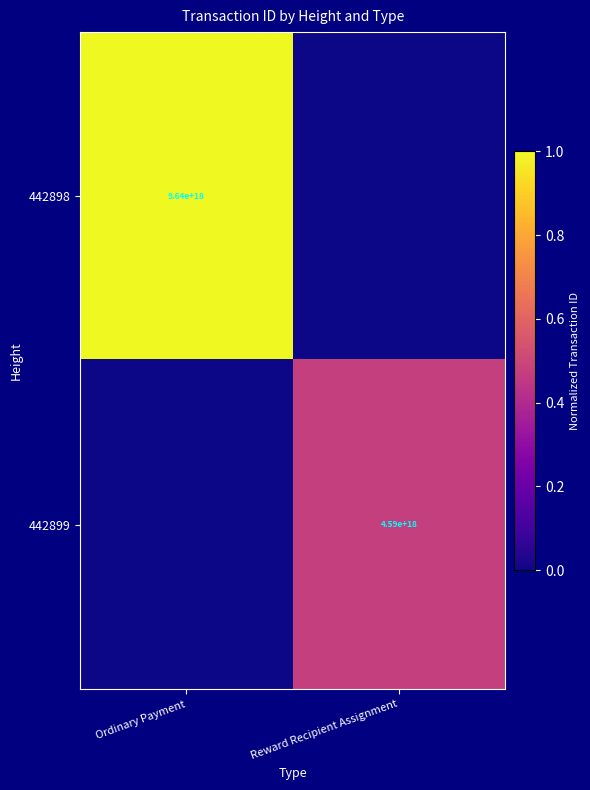

The value of 442899 at Reward Recipient Assignment is 4590000000000000000. True or false?

True